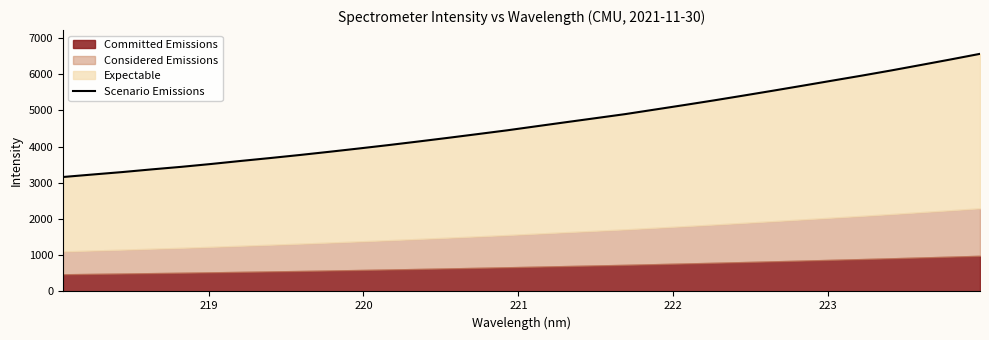

How many data points are above 4562?

16